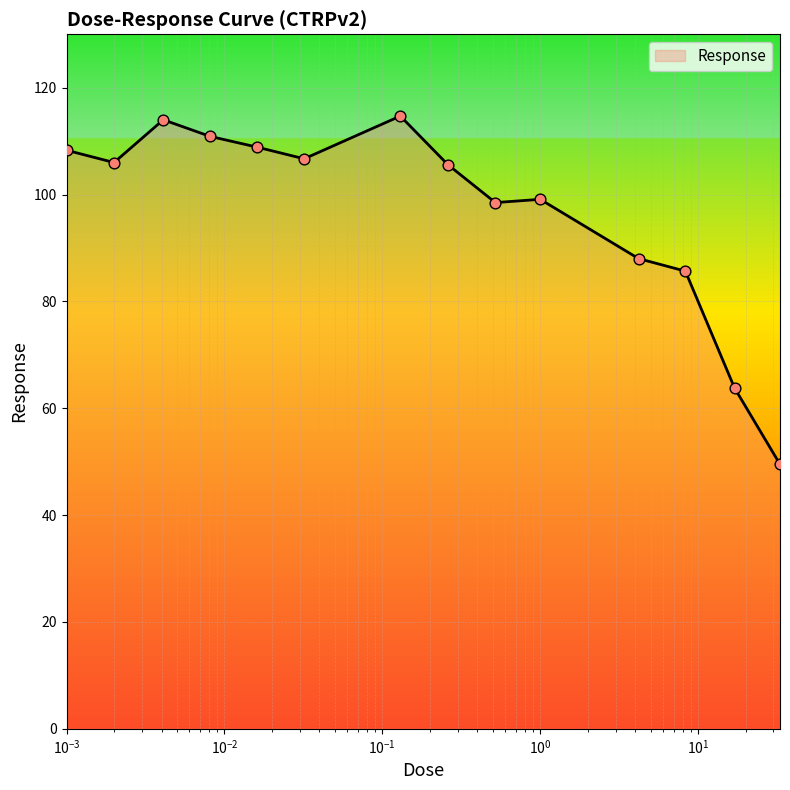

What is the maximum value shown in the chart?

114.7